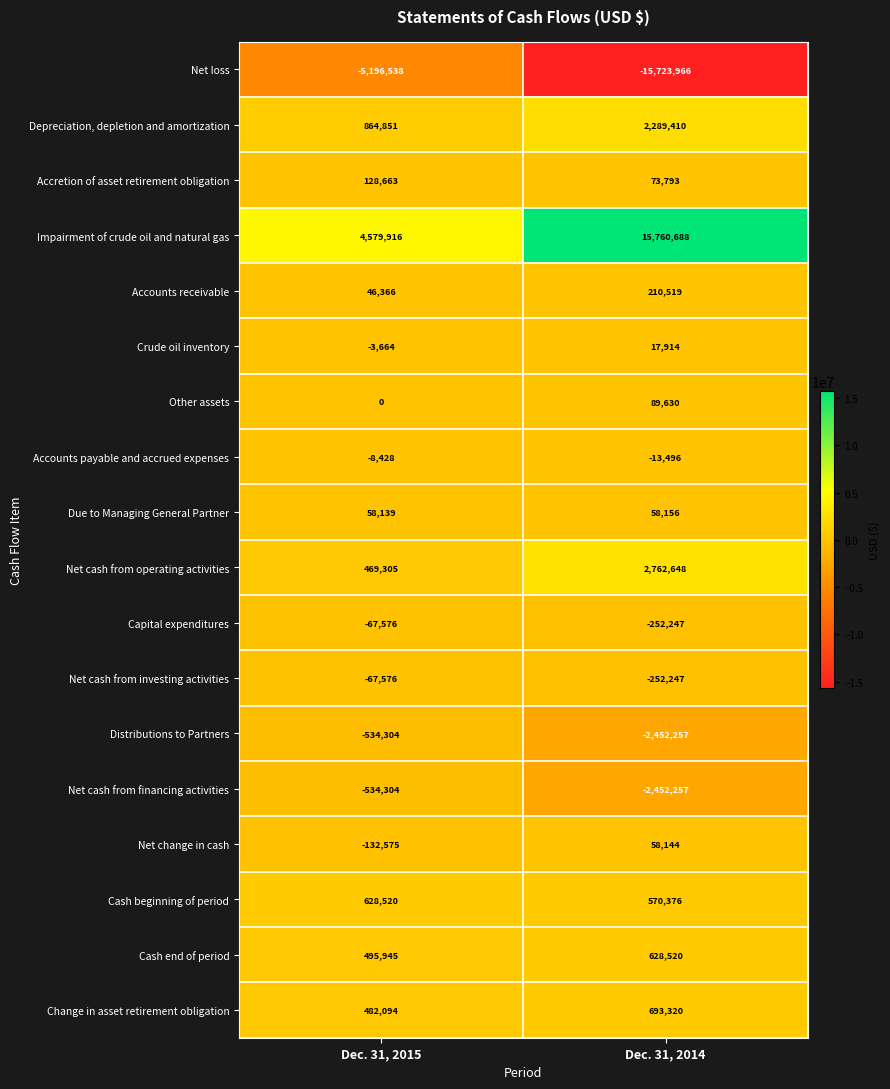

At which label is Cash end of period closest to 562232?

Dec. 31, 2015